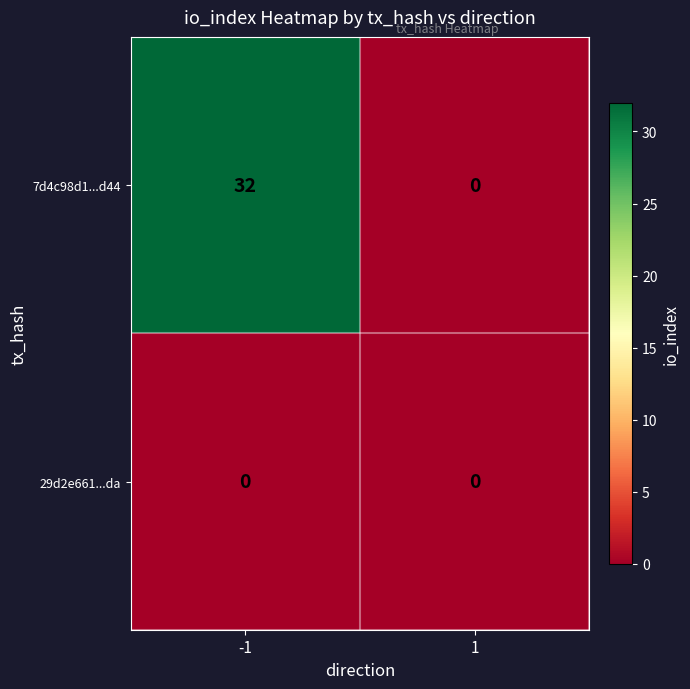

What is the maximum value shown in the chart?

32